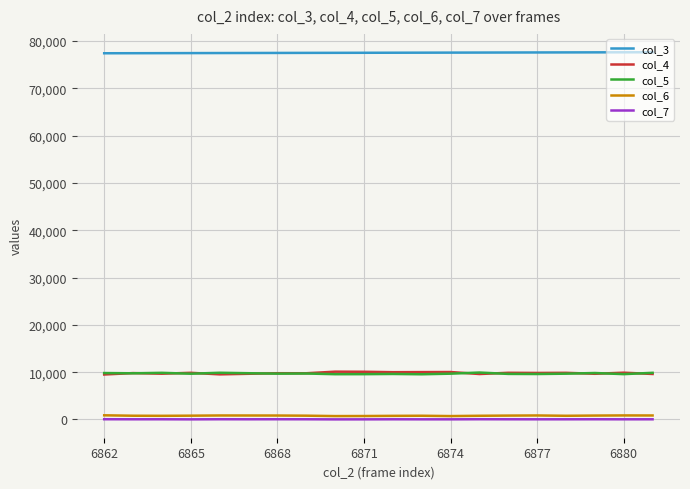

What are all the series names shown in the legend?

col_3, col_4, col_5, col_6, col_7